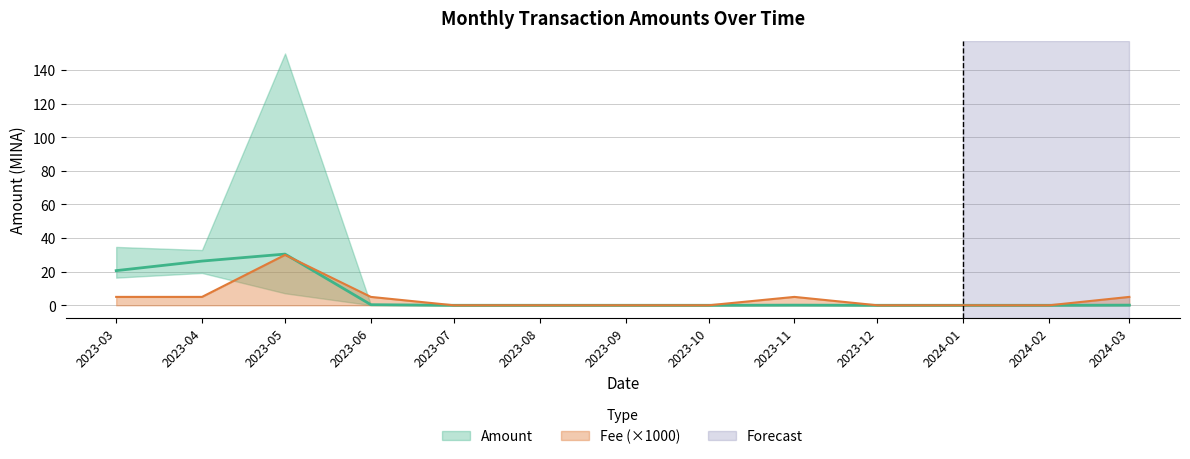

The value of Fee (×1000) at 2023-05 is 30. True or false?

True